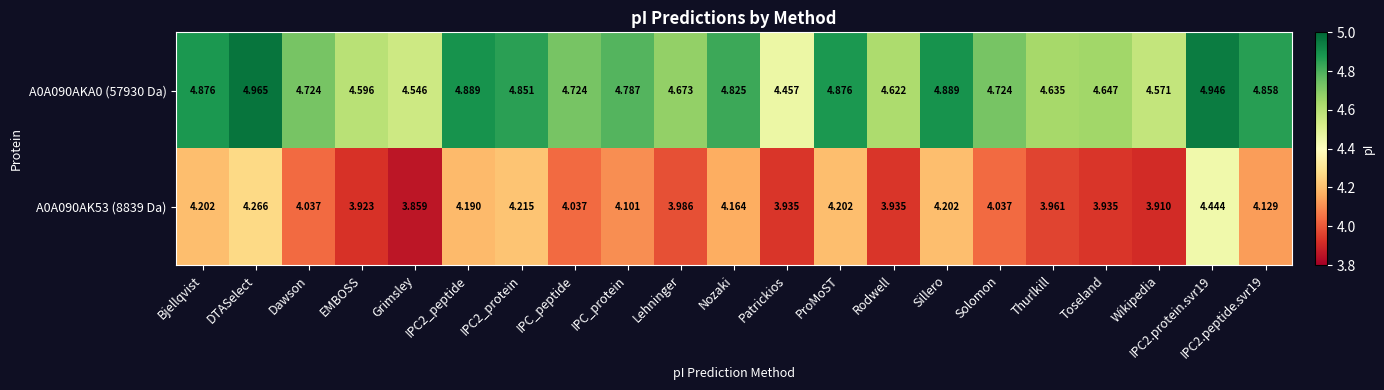

At which category does the chart reach its minimum across all series?

Grimsley